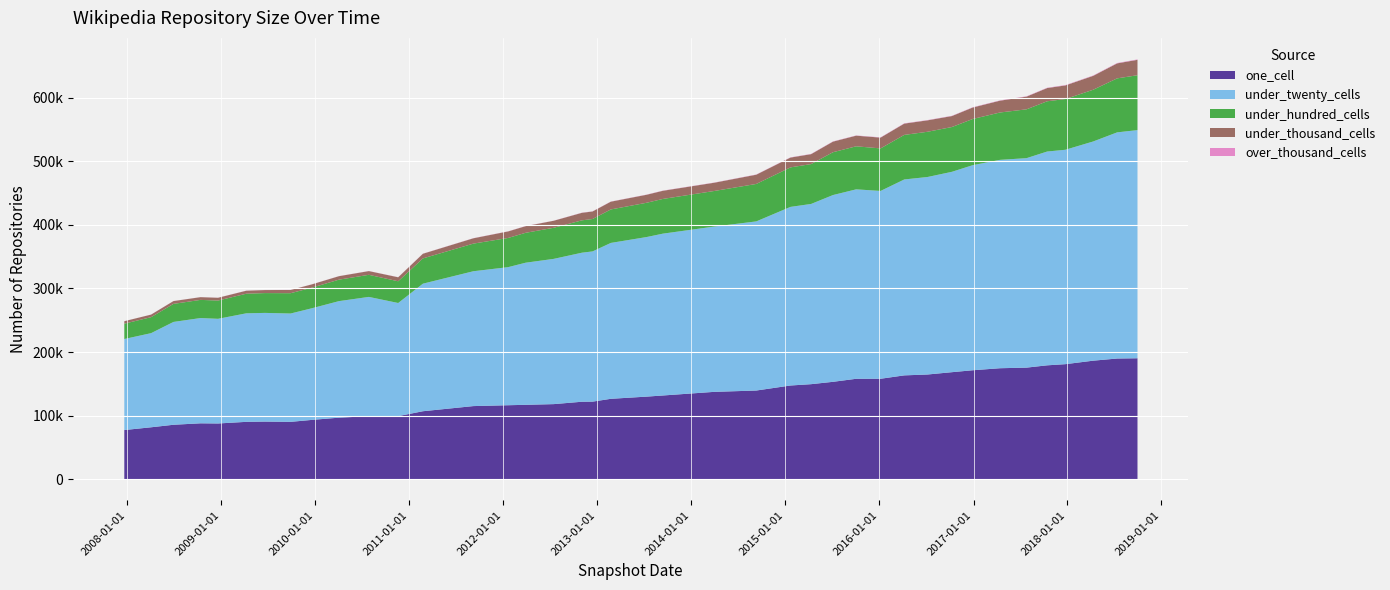

How many values in the under_hundred_cells series are below 53899?

20